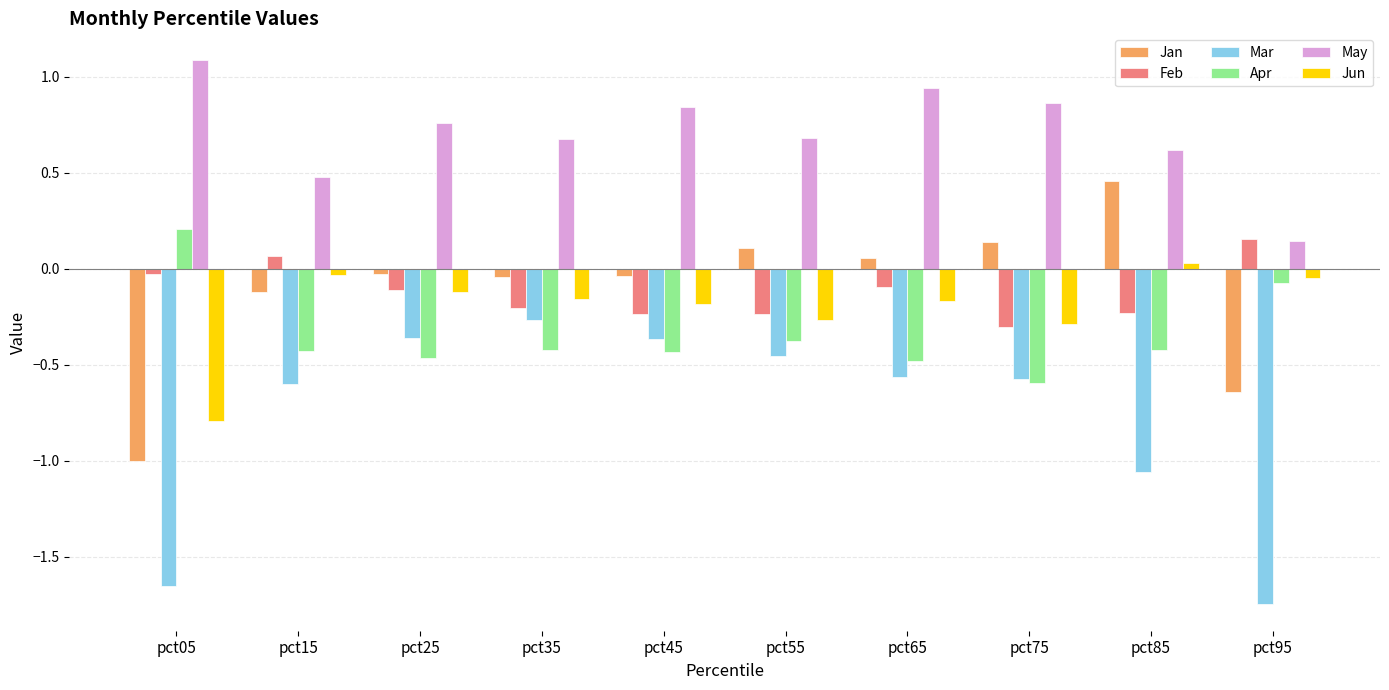

At which label does Mar reach its peak?

pct35